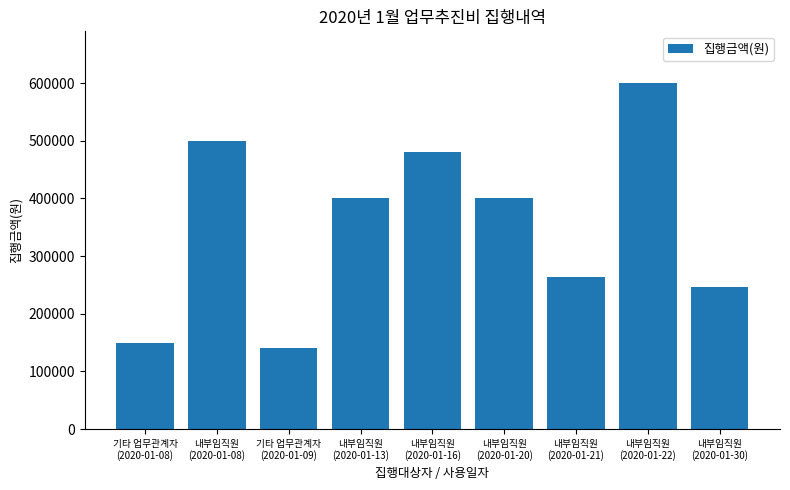

Reading left to right, extract all data points from this chart.

기타 업무관계자
(2020-01-08)=150000	내부임직원
(2020-01-08)=500000	기타 업무관계자
(2020-01-09)=140000	내부임직원
(2020-01-13)=400000	내부임직원
(2020-01-16)=481000	내부임직원
(2020-01-20)=400000	내부임직원
(2020-01-21)=264000	내부임직원
(2020-01-22)=600000	내부임직원
(2020-01-30)=247000